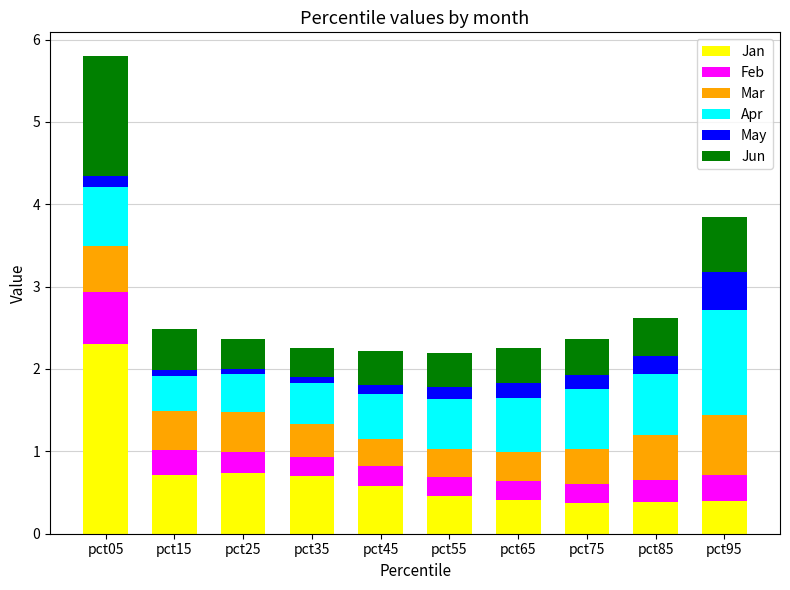

Count the number of data series in this chart.

6